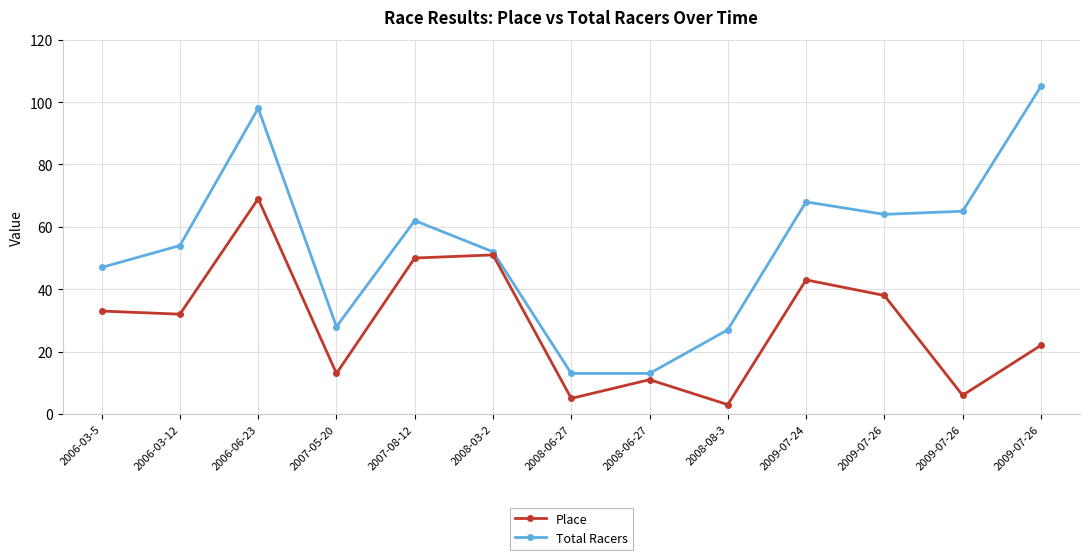

Where is Total Racers nearest to the value 59?

2007-08-12